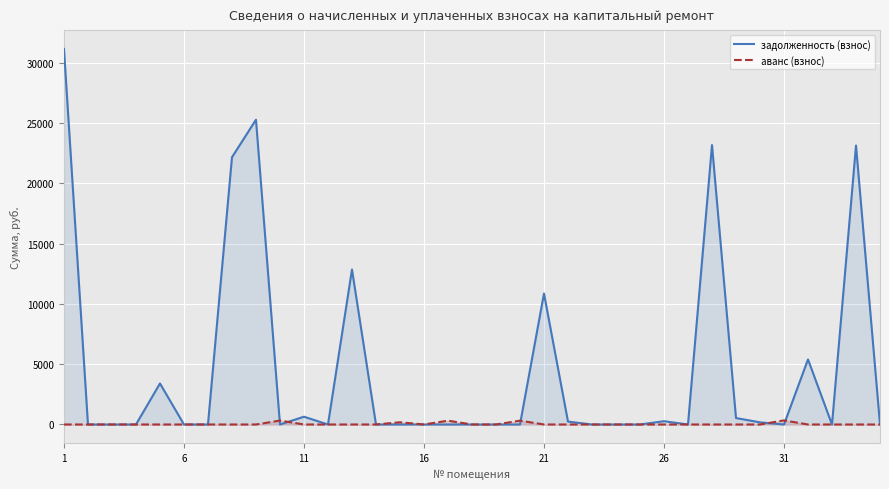

At which category is the sum across all series the highest?

1